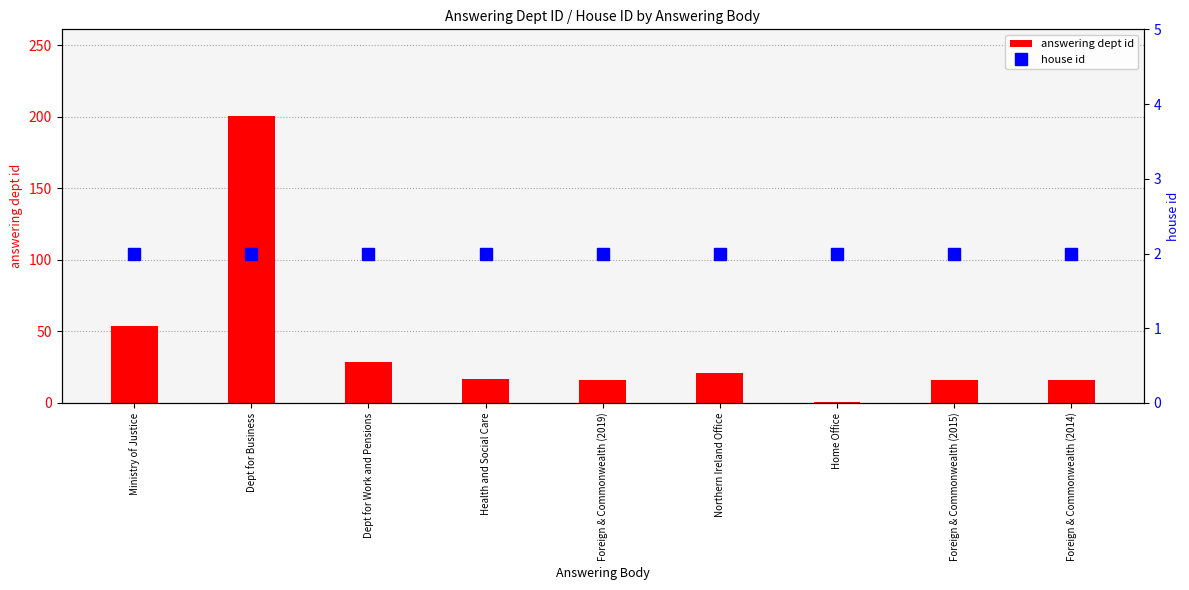

What is the average value of the house id series?

2